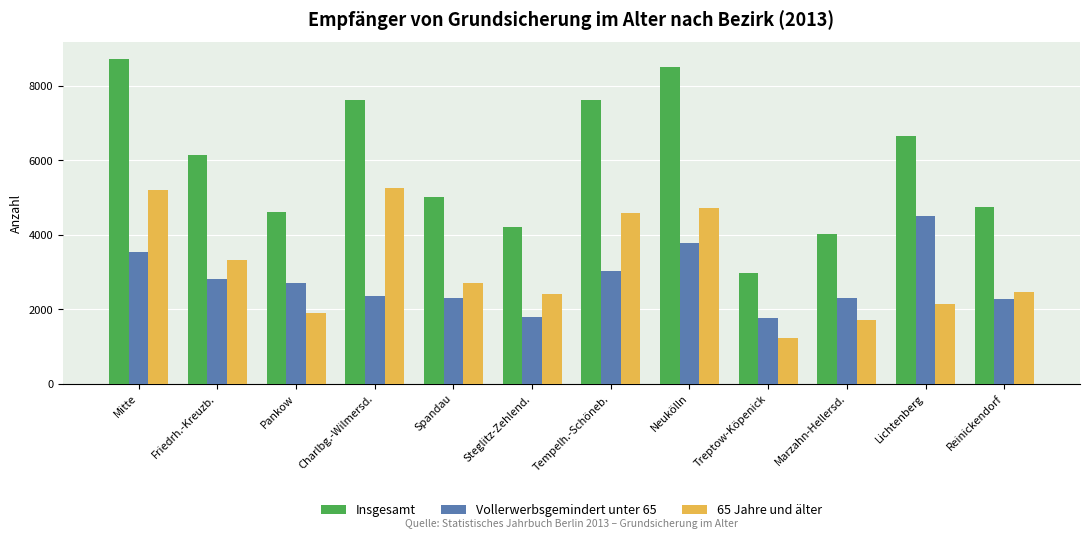

What is the difference between the Vollerwerbsgemindert unter 65 values at Lichtenberg and Tempelh.-Schöneb.?

1483